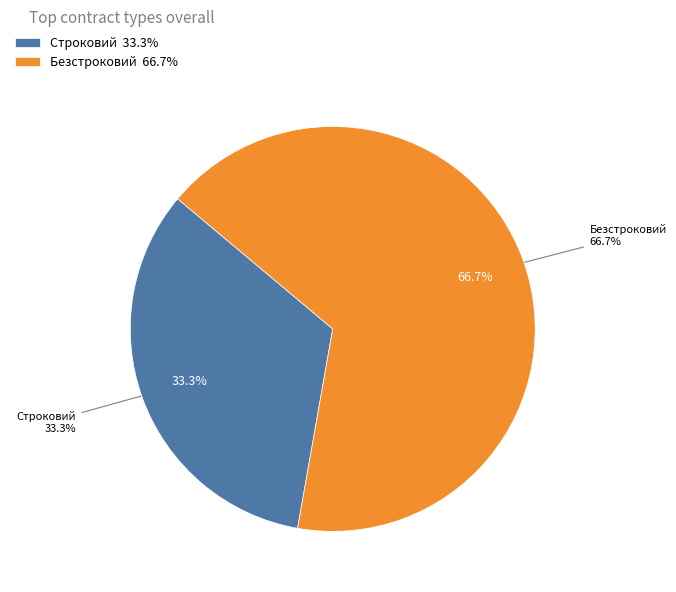

What is the change in value from Строковий to Безстроковий?

+1